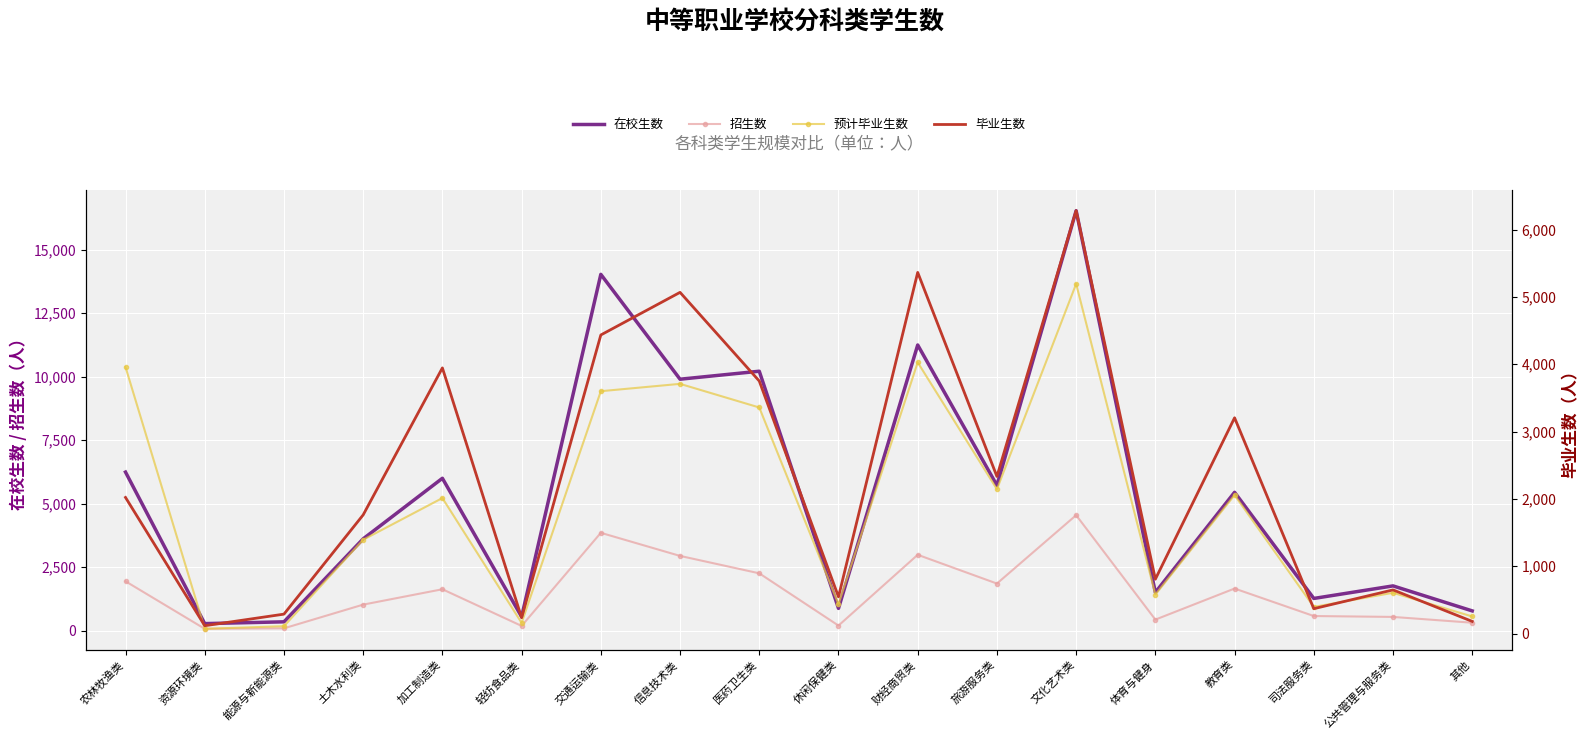

The 毕业生数 series shows 6281 at 文化艺术类. True or false?

True